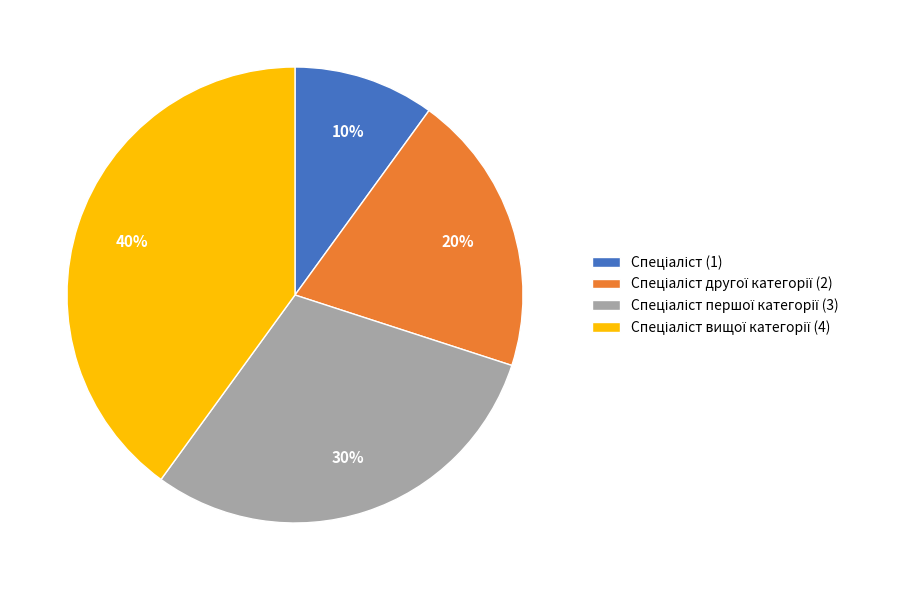

Count the number of slices in the pie.

4